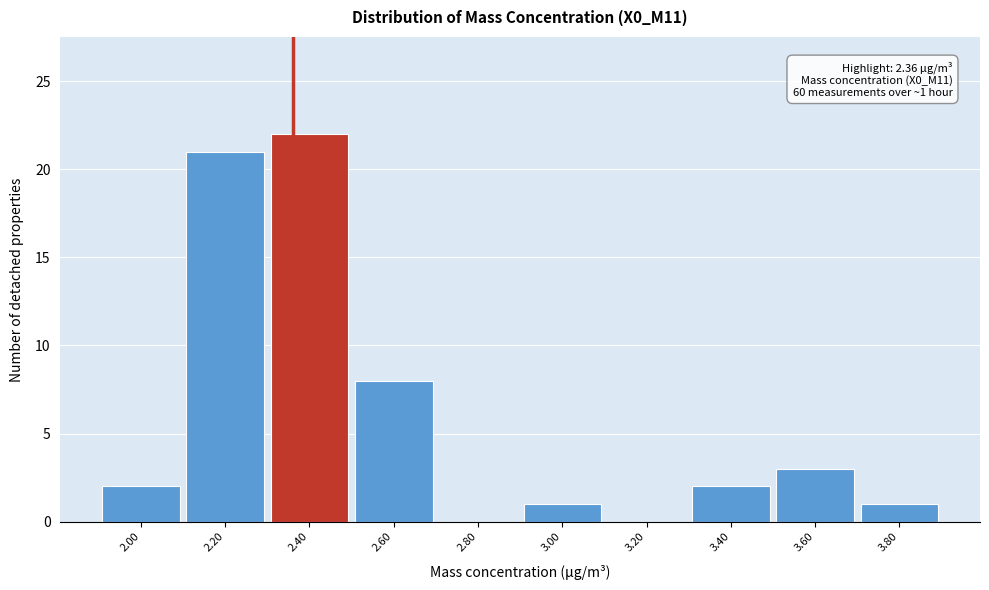

Over which range of the x-axis is the bar tallest?

2.3 to 2.5